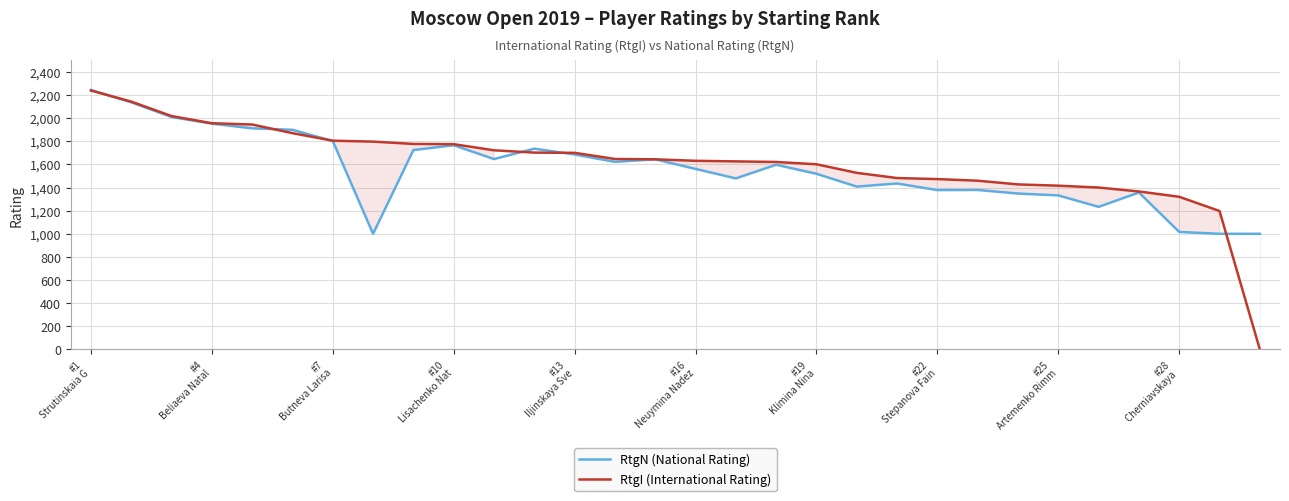

At how many categories does at least one series exceed 640?

30